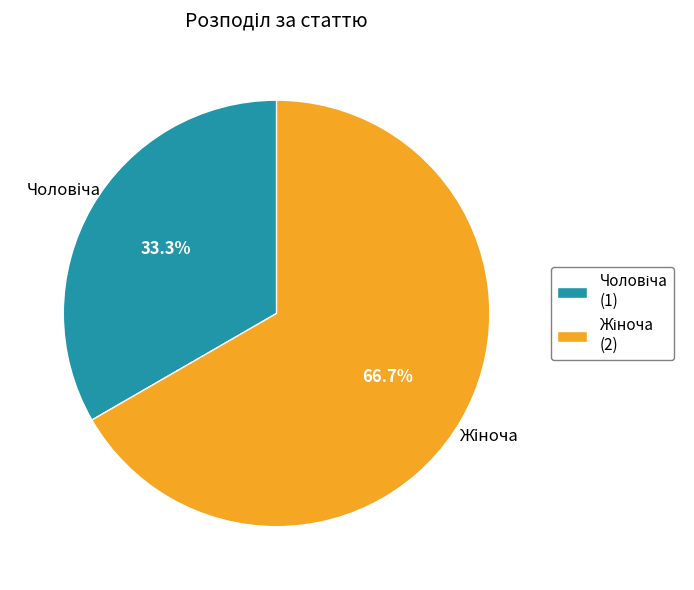

Does any single category account for the majority?

Yes